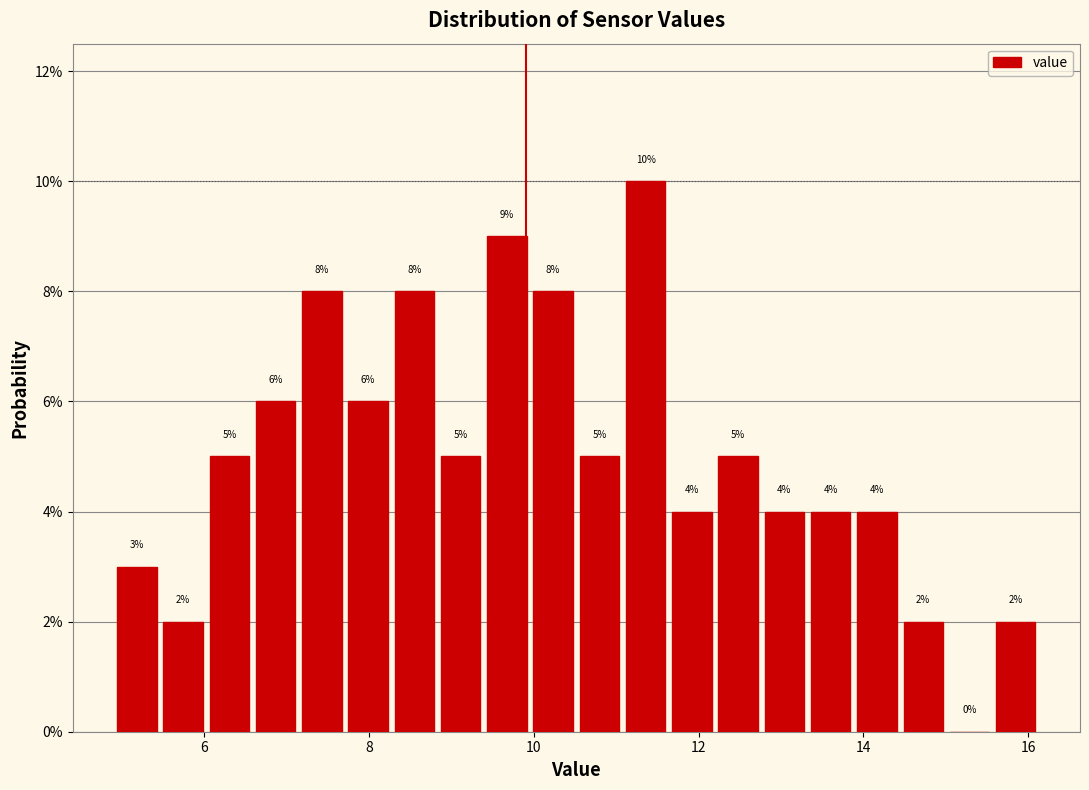

Read against the x-axis, roughly where is the centre of the tallest bar?

11.4